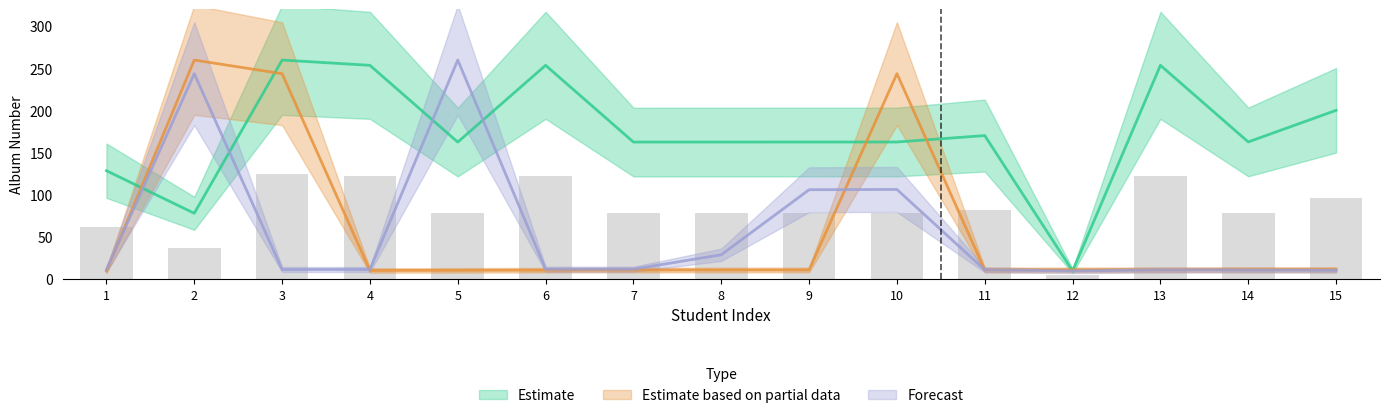

List the series in order of their peak value, highest first.

Estimate, Estimate based on partial data, Forecast